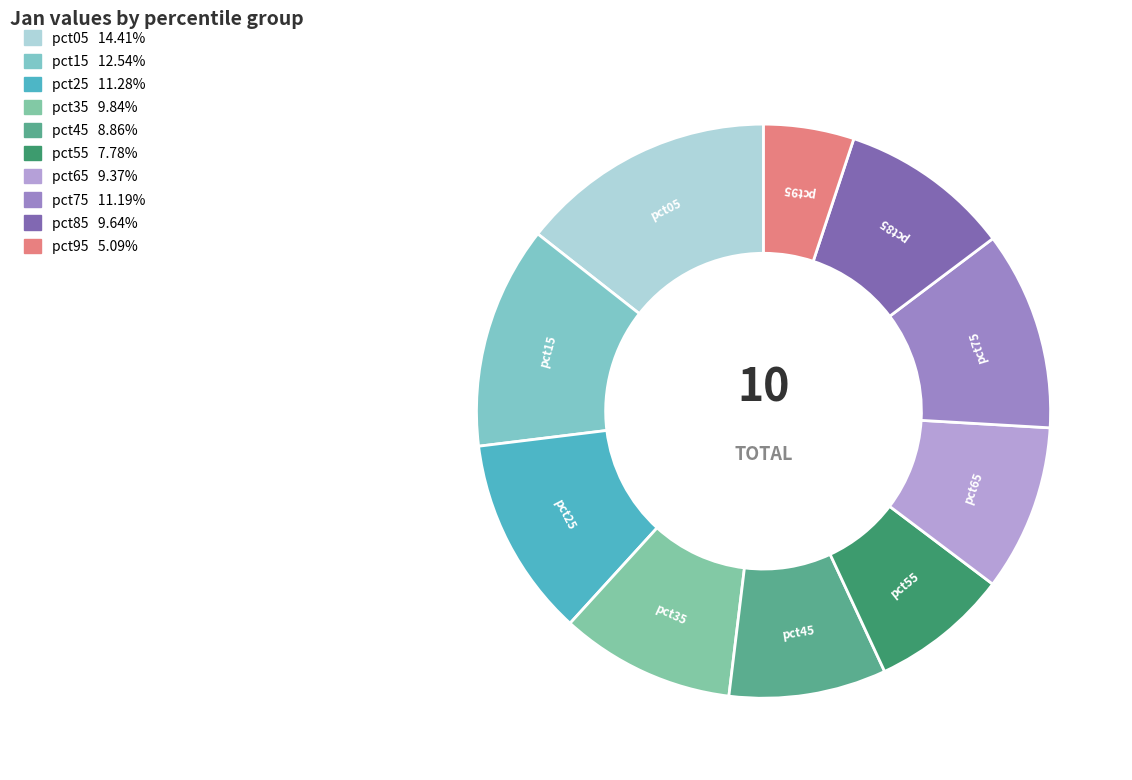

What percentage do pct65 and pct85 together represent?

19.0%